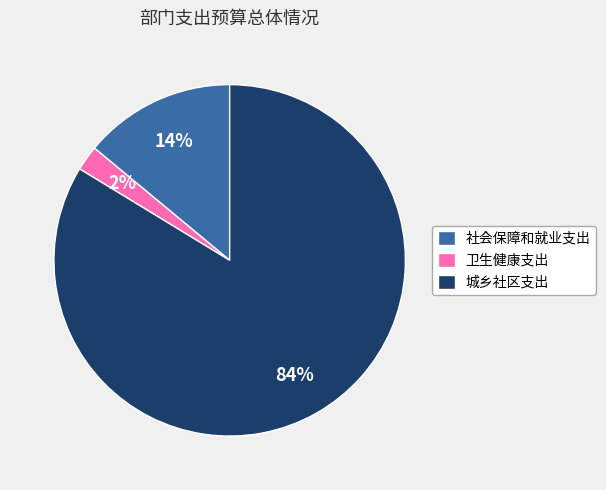

Is the sum of 社会保障和就业支出 and 城乡社区支出 greater than half?

Yes